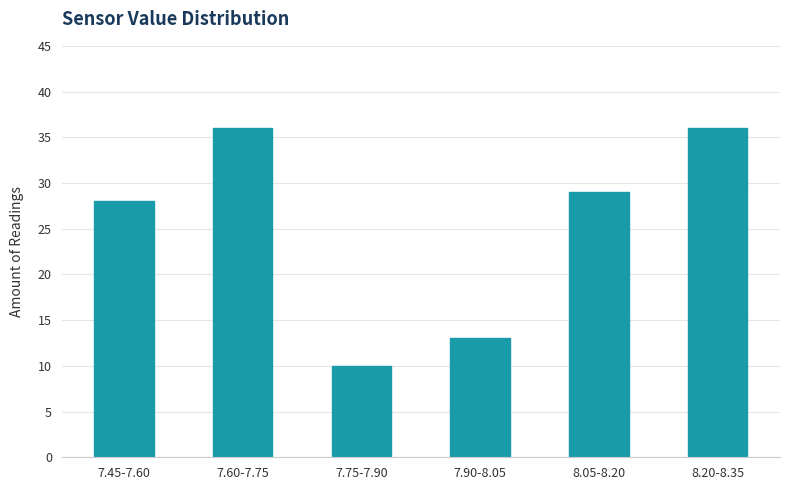

Reading right to left, what are all the values shown in this chart?

8.20-8.35=36	8.05-8.20=29	7.90-8.05=13	7.75-7.90=10	7.60-7.75=36	7.45-7.60=28